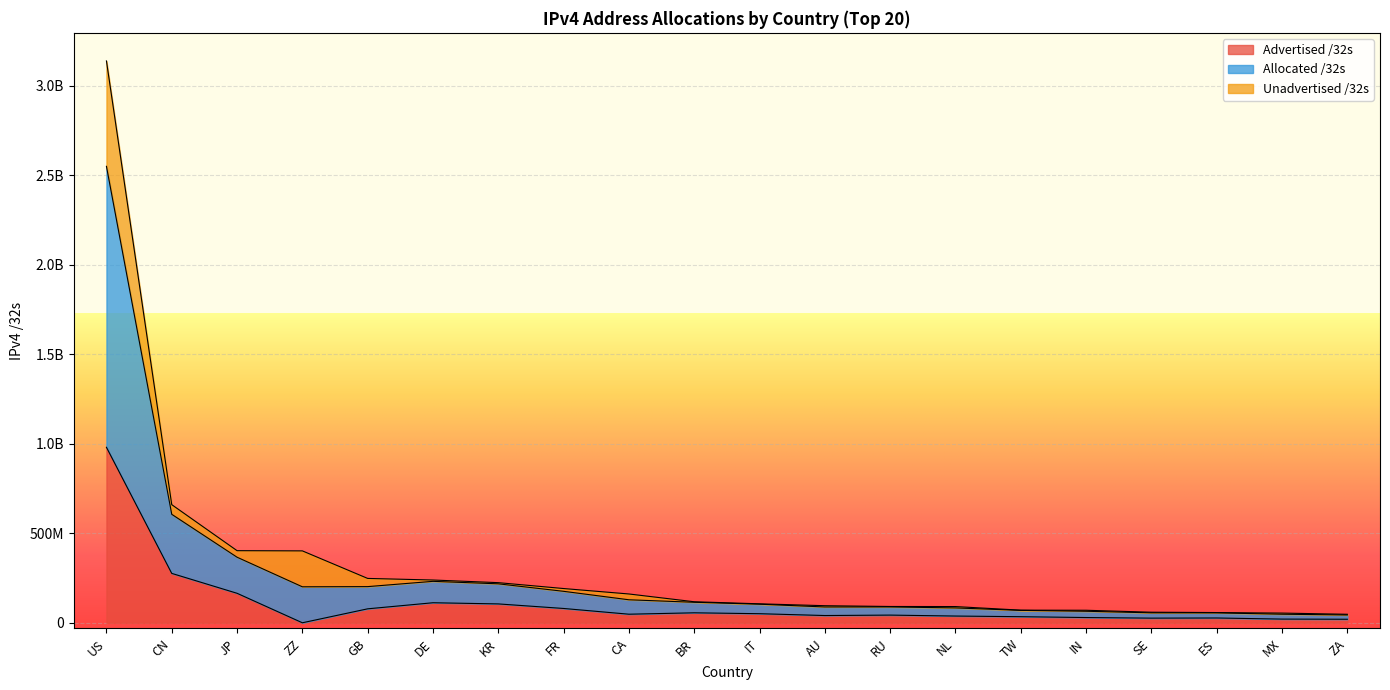

What is the label of the 11th point from the left?

IT